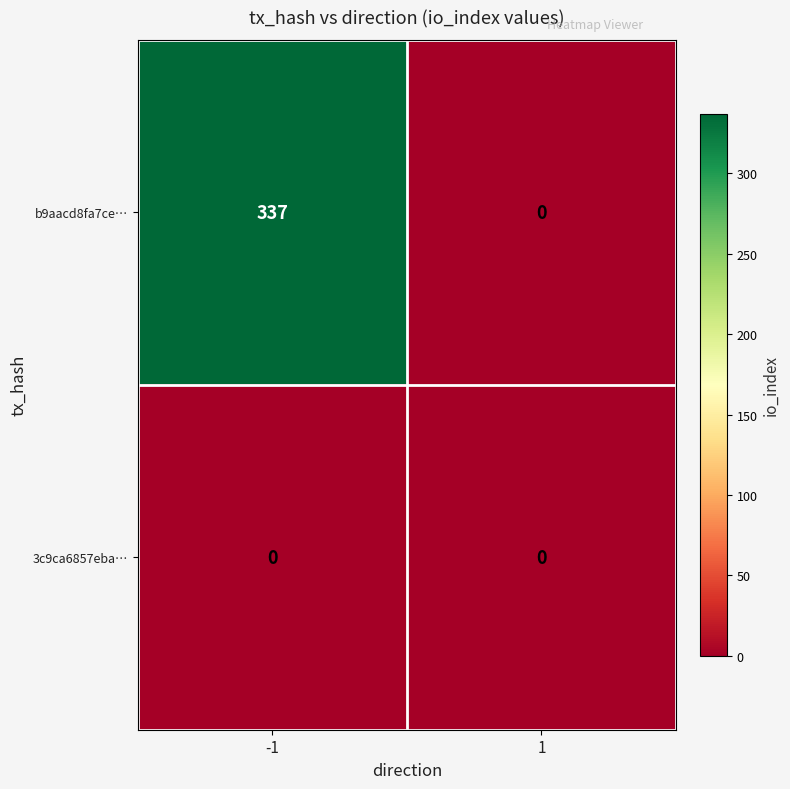

Reading left to right, list all the values displayed in this chart.

b9aacd8fa7ce…: 337	0
3c9ca6857eba…: 0	0